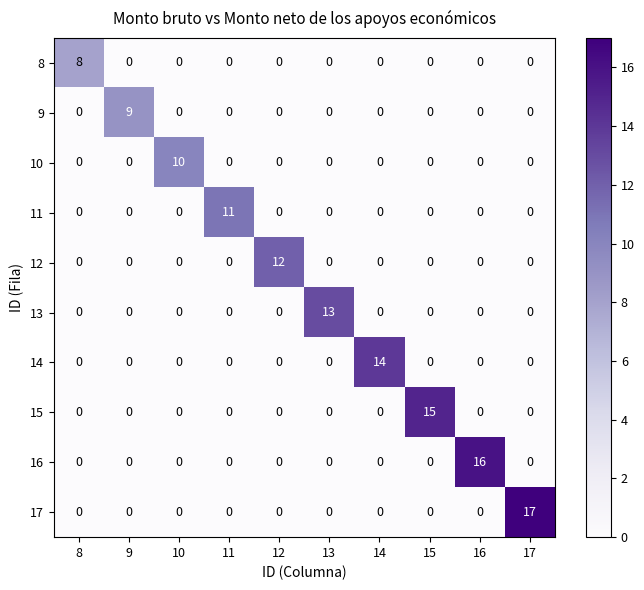

Which series changed the most between 8 and 10?

10